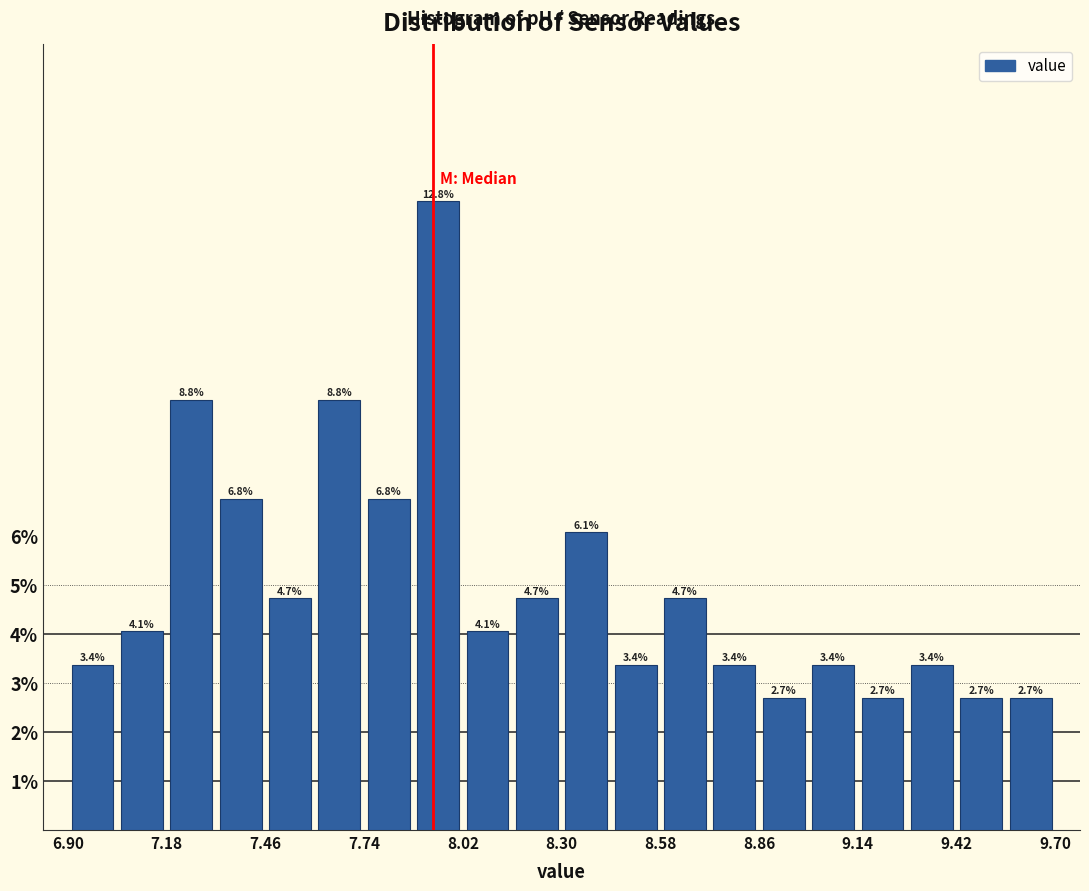

Around what value on the x-axis is the tallest bar? Give the approximate position of its centre, as read against the axis.

7.95